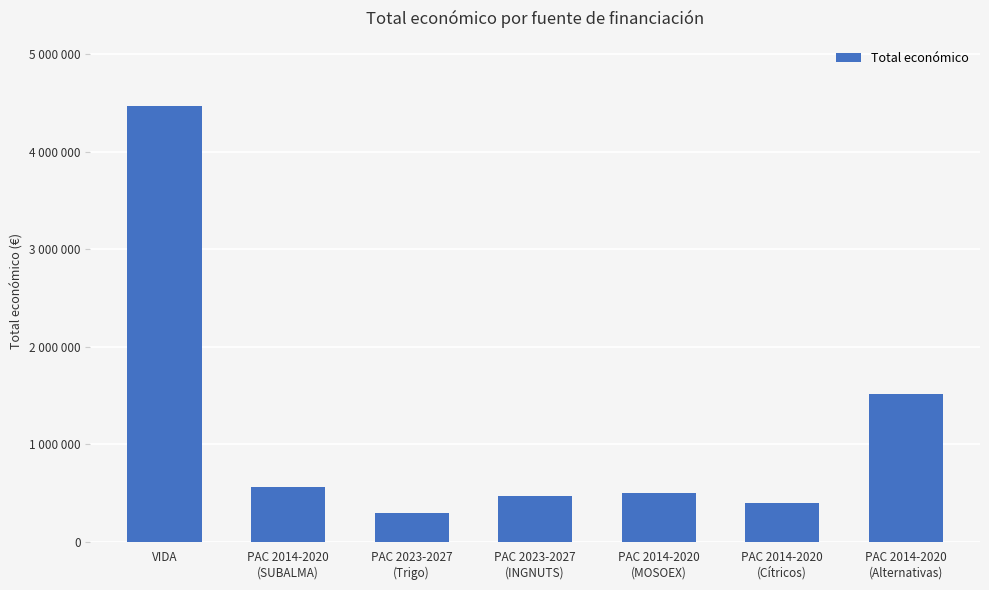

What is the approximate value at VIDA, to the nearest 10?

4468540